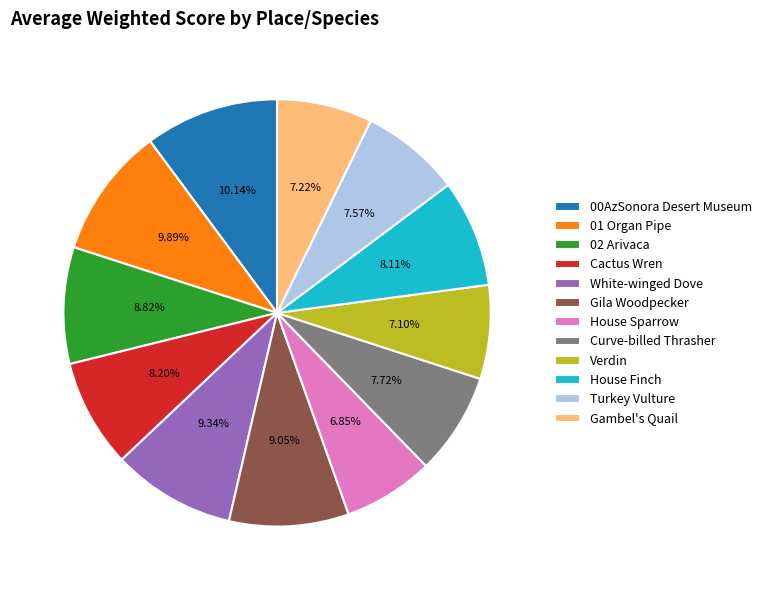

Do Cactus Wren and House Sparrow together represent more than half of the pie?

No